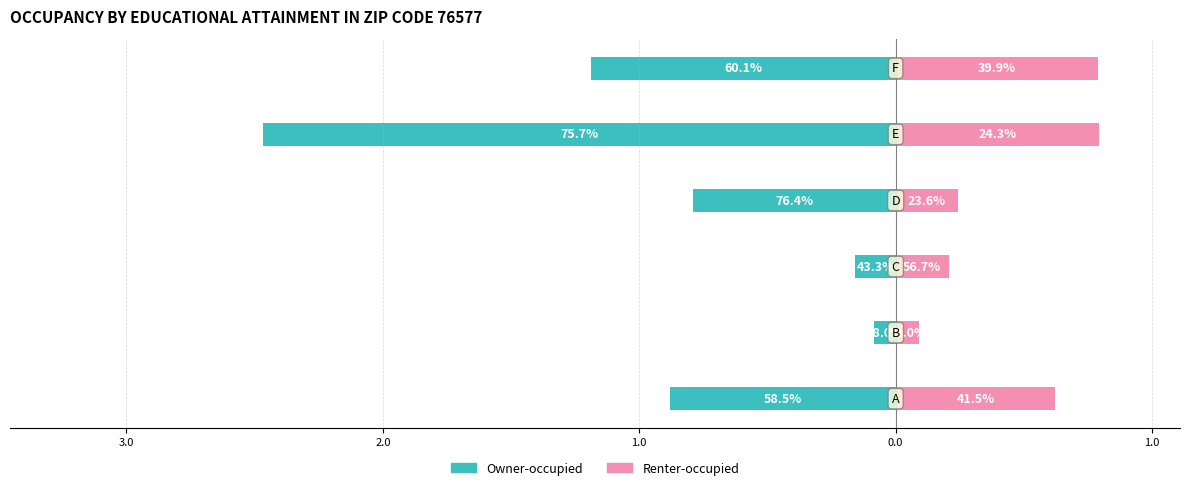

What is the lowest value of the Owner-occupied series?

-2.5